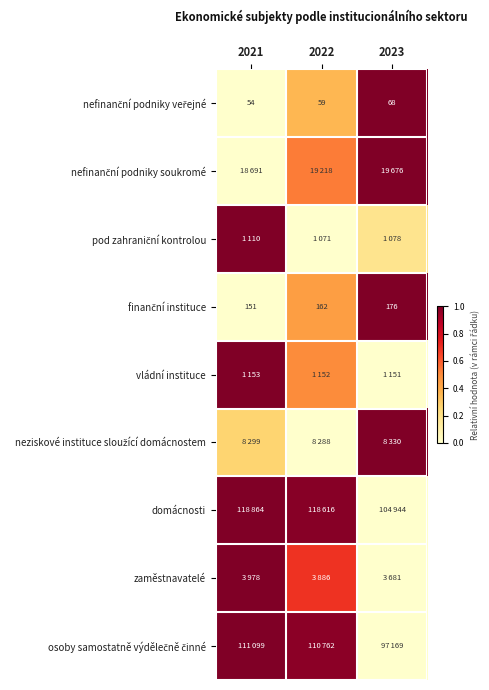

The zaměstnavatelé series shows 1.0 at 2021. True or false?

True